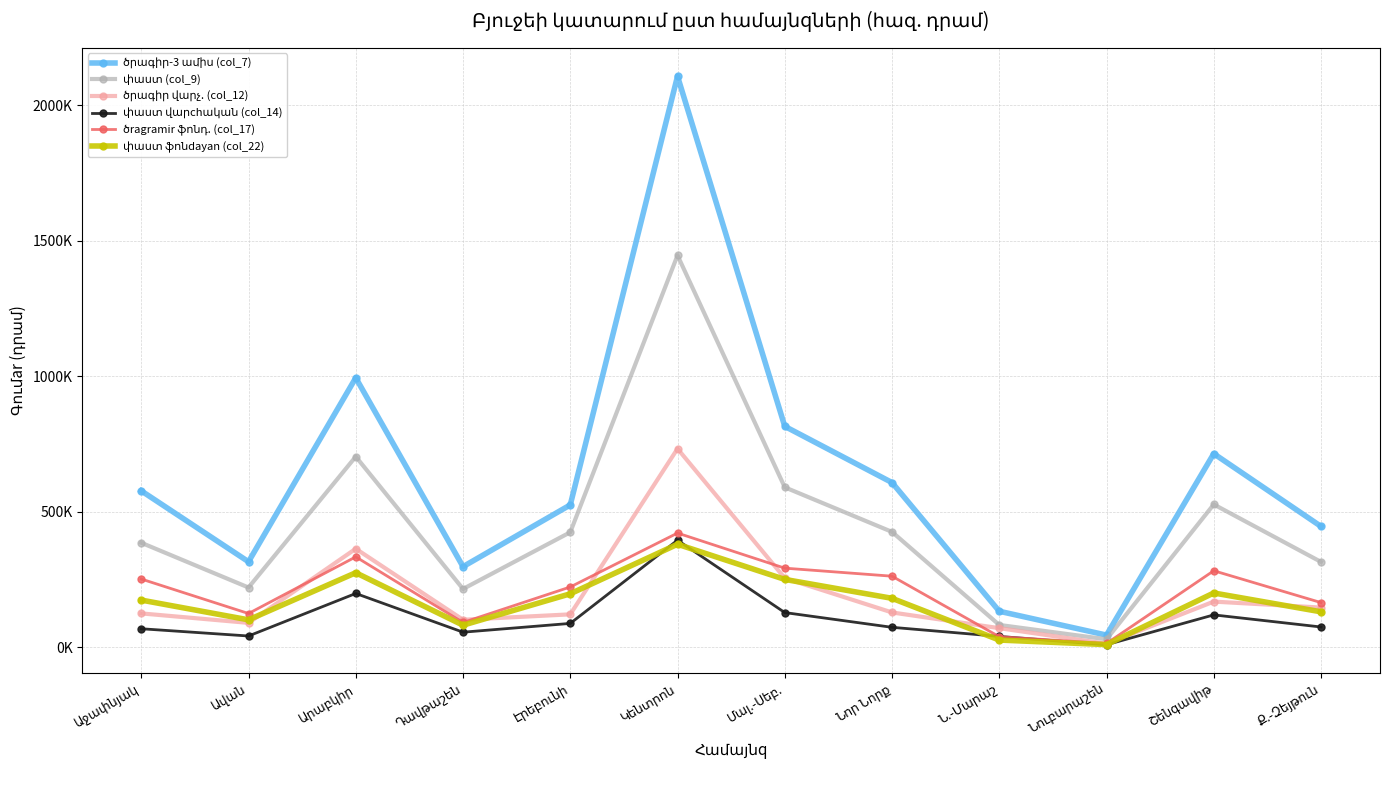

True or false: ծրագիր վարչ. (col_12) and փաստ (col_9) intersect in this chart.

False